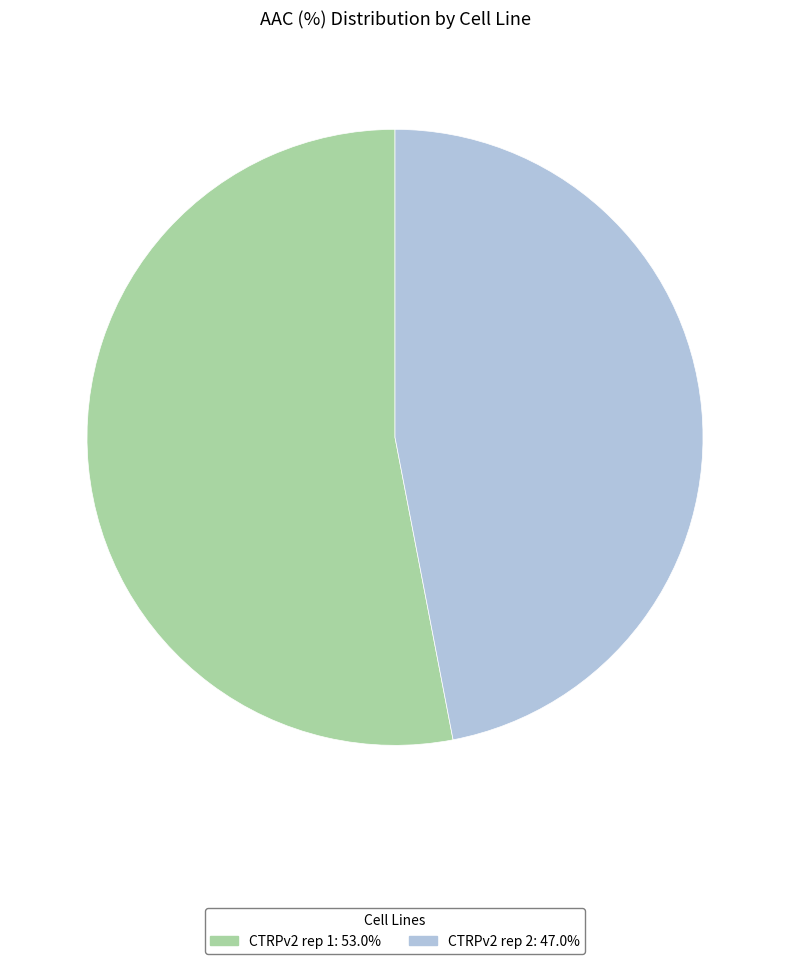

Count the number of slices in the pie.

2